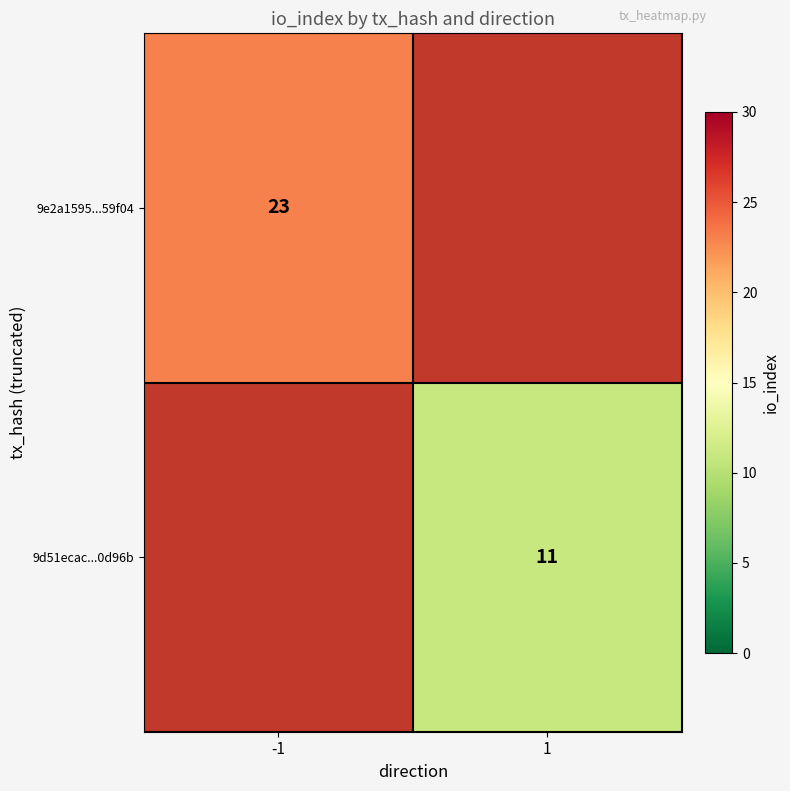

Is the value of 9e2a1595...59f04 at -1 greater than the value of 9d51ecac...0d96b at 1?

Yes